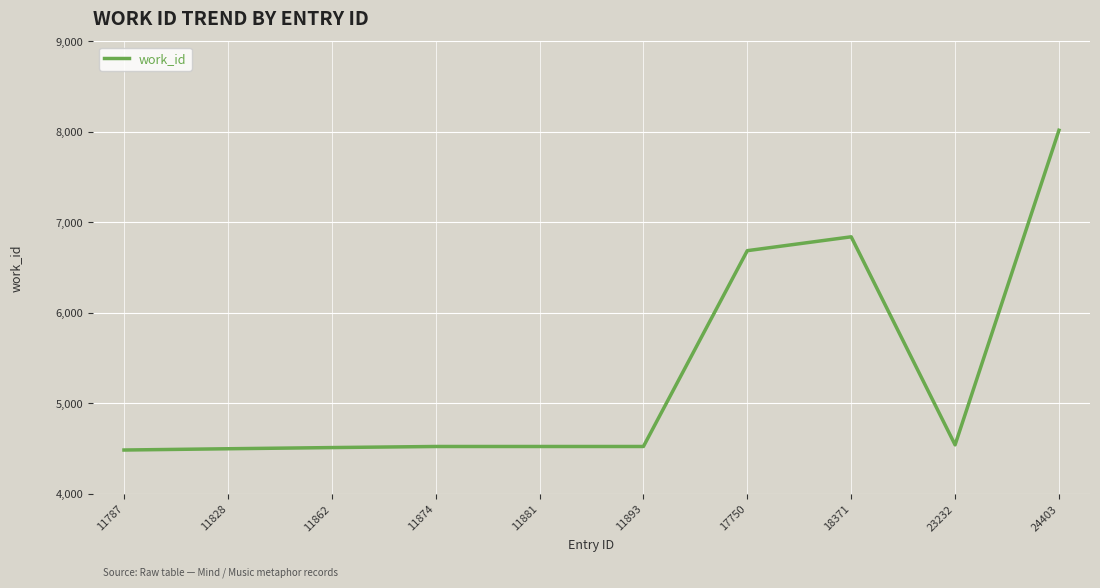

Where is the data nearest to the value 6252?

17750